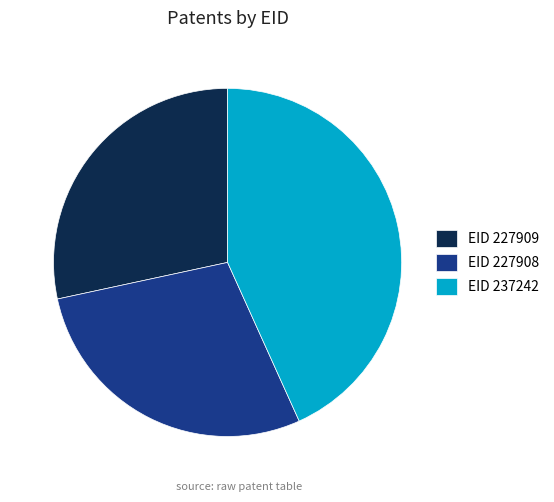

Does any single category account for the majority?

No